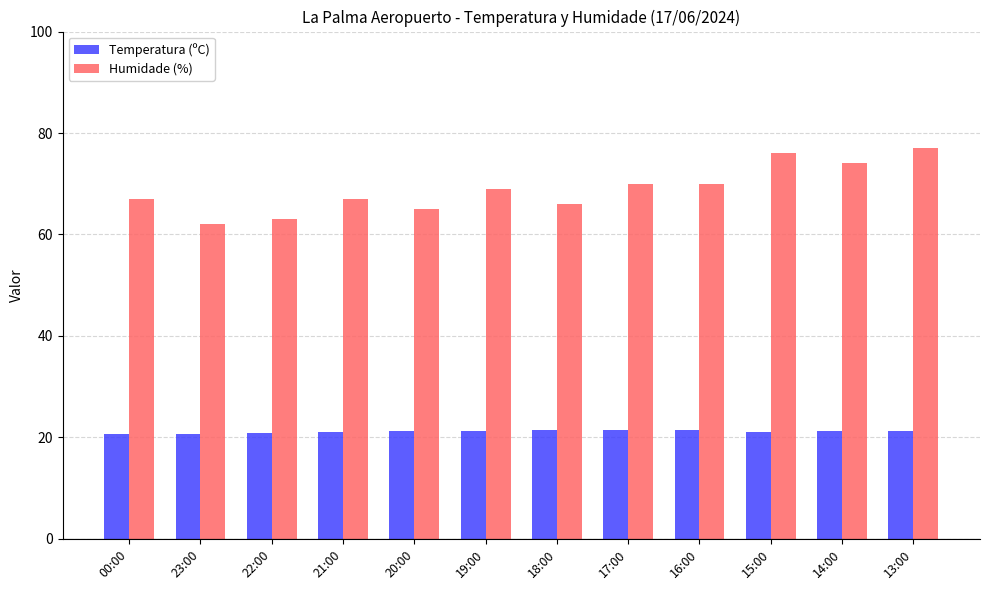

Which series changed the most between 00:00 and 15:00?

Humidade (%)